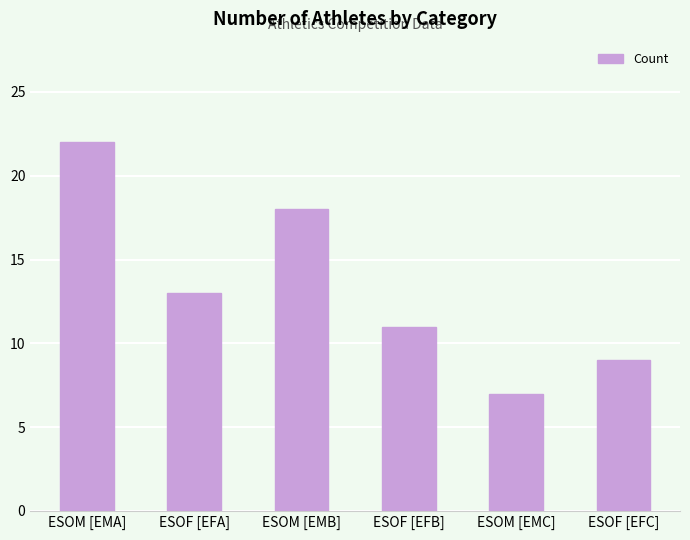

List the labels in order of value, largest first.

ESOM [EMA], ESOM [EMB], ESOF [EFA], ESOF [EFB], ESOF [EFC], ESOM [EMC]